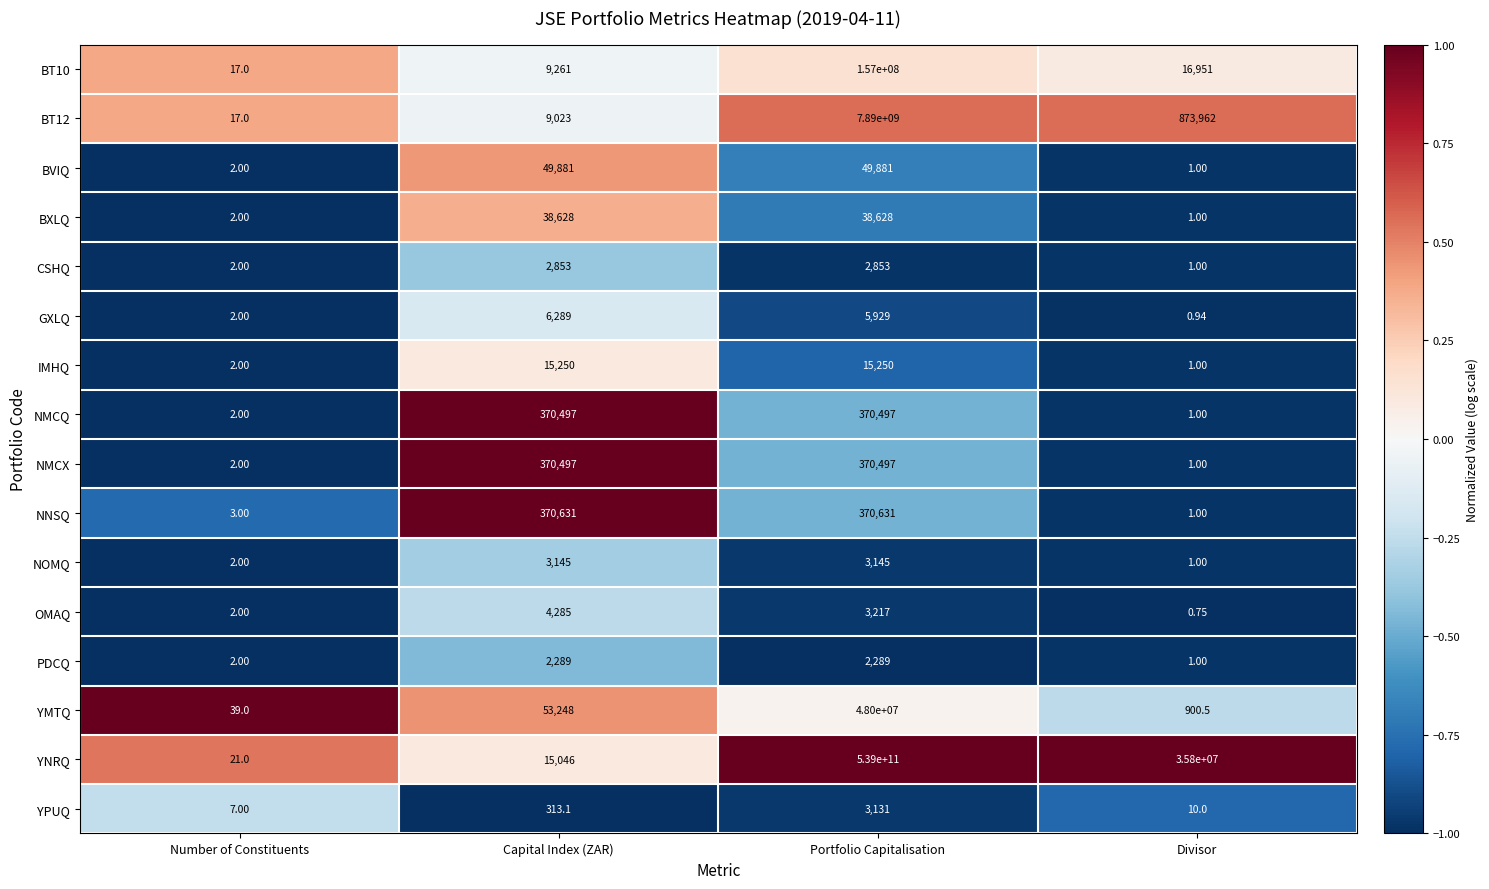

Which series has the largest total across all categories?

YNRQ